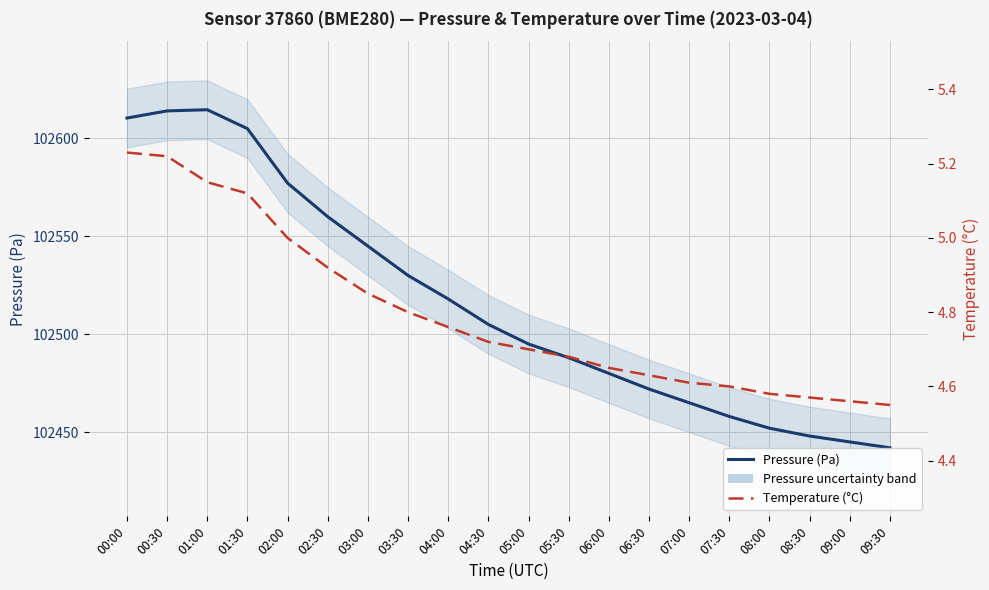

What is the difference between the Temperature (°C) values at 08:00 and 03:00?

0.3